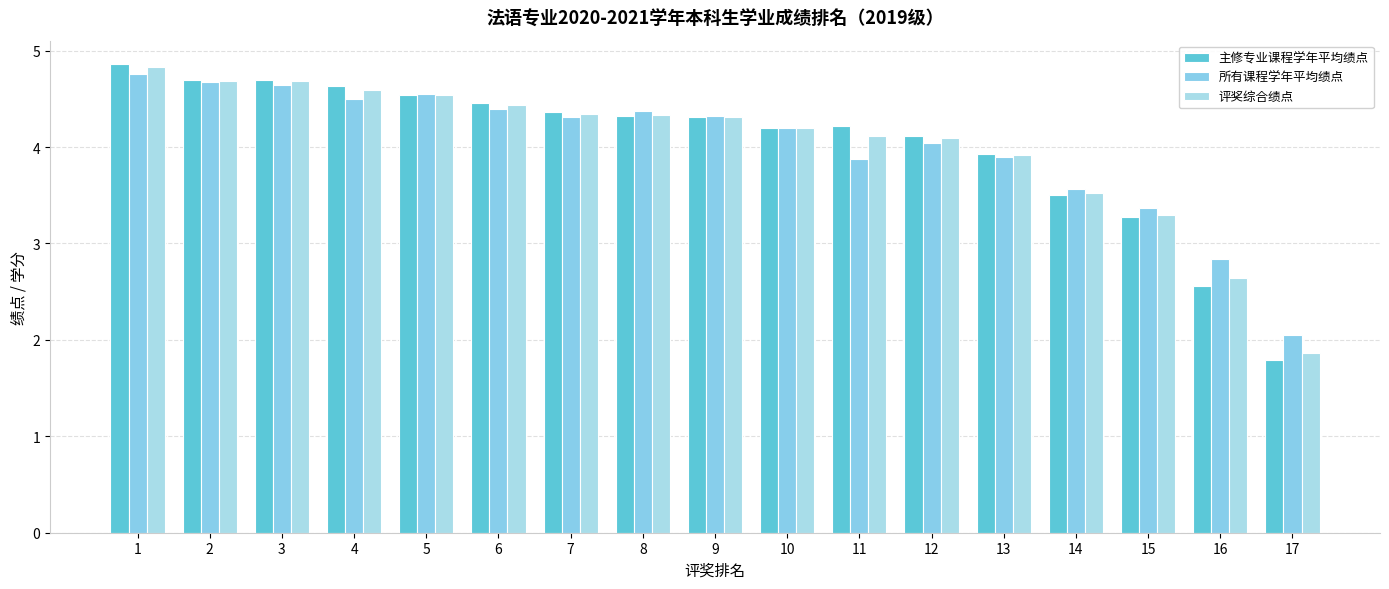

What is the difference between the 评奖综合绩点 values at 2 and 11?

0.6